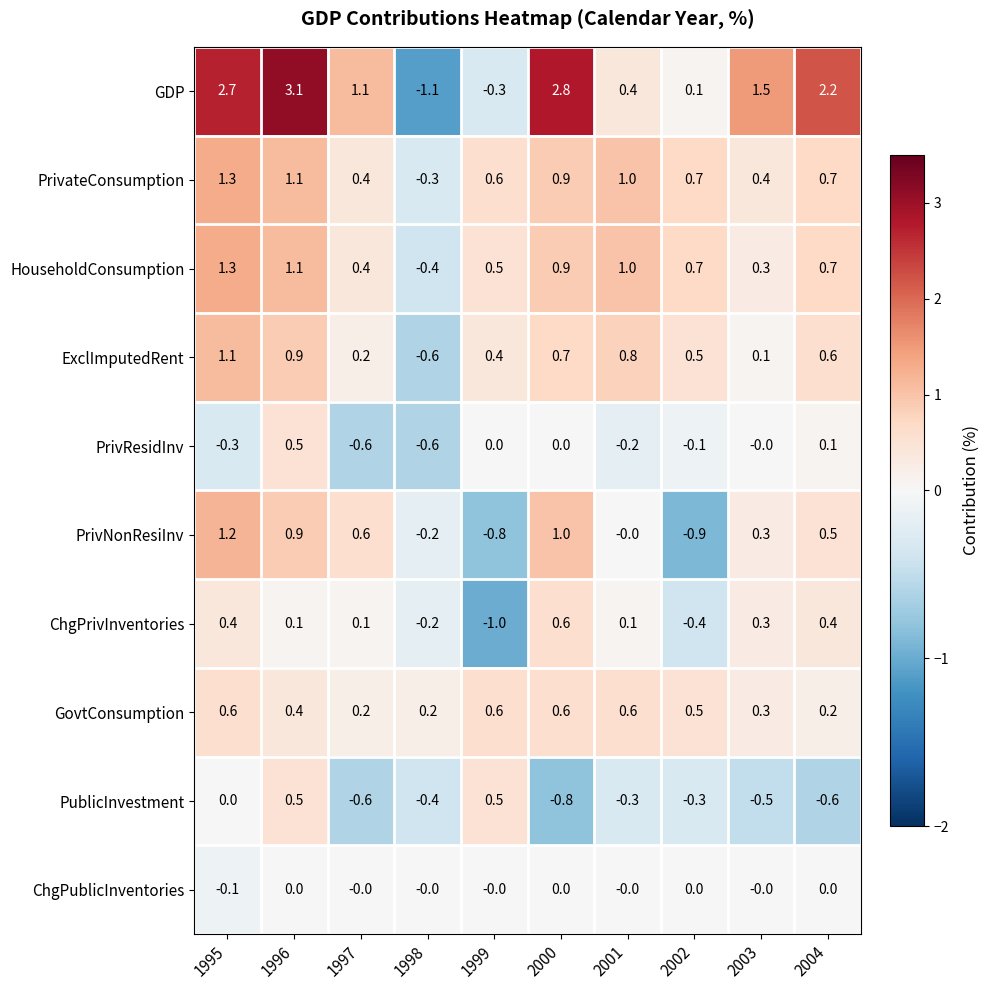

Which series changed the most between 1995 and 1998?

GDP